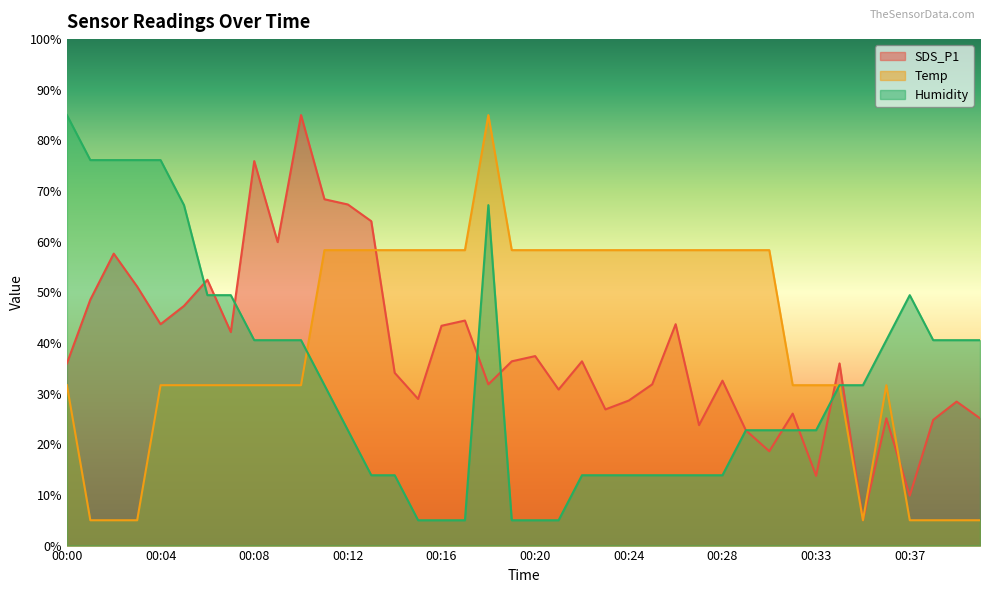

What is the total value across all series at 00:28?

104.8